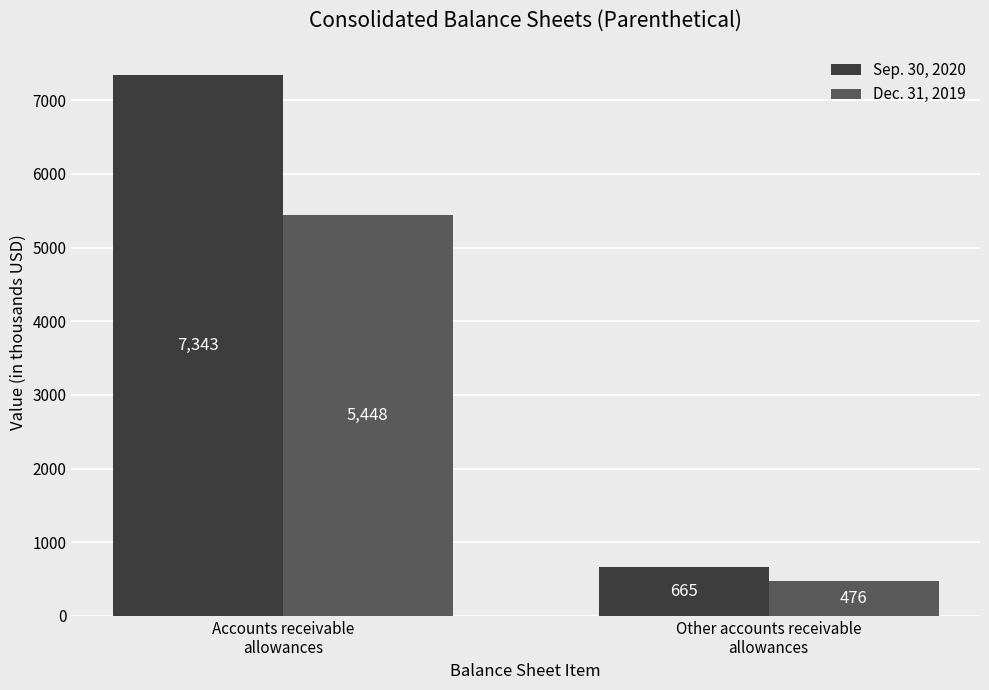

Which series has the widest spread of values?

Sep. 30, 2020